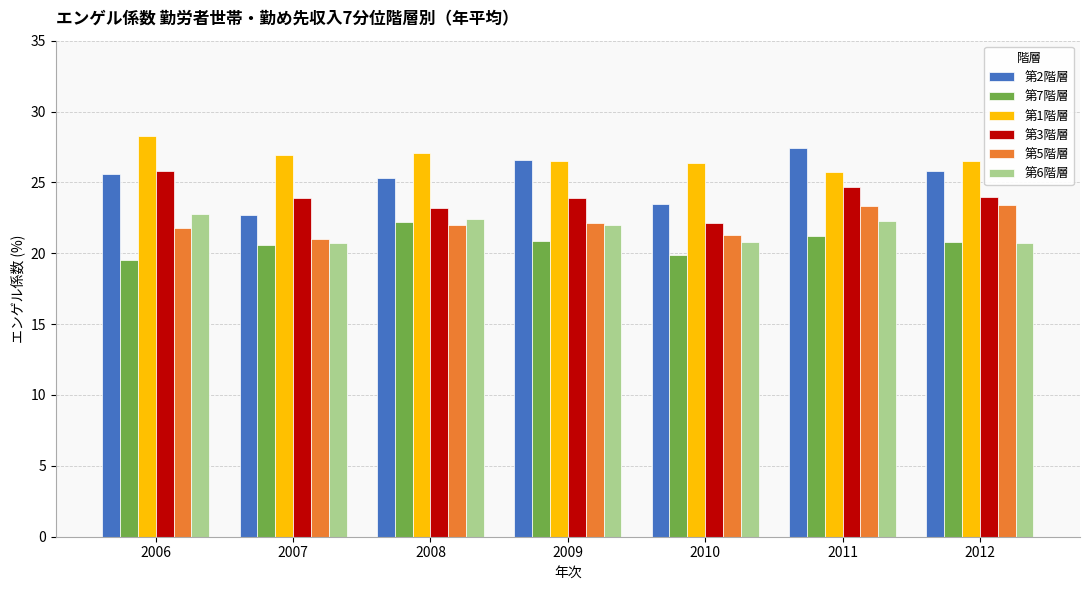

Which series changed the most between 2007 and 2011?

第2階層